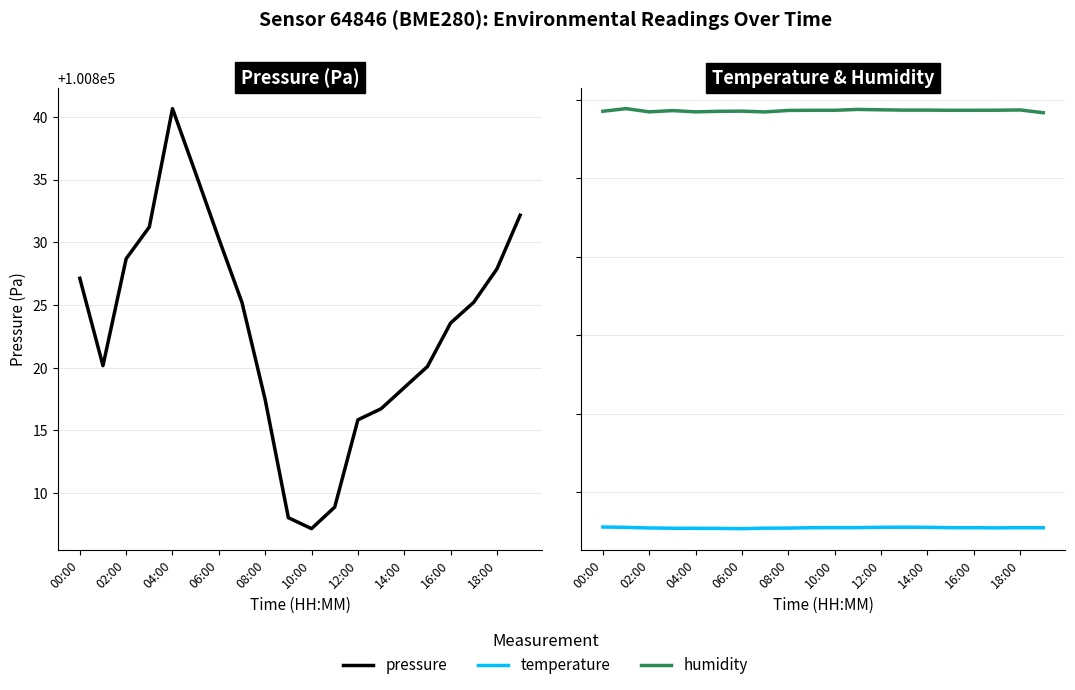

True or false: pressure has more than 0 interior local peaks.

True